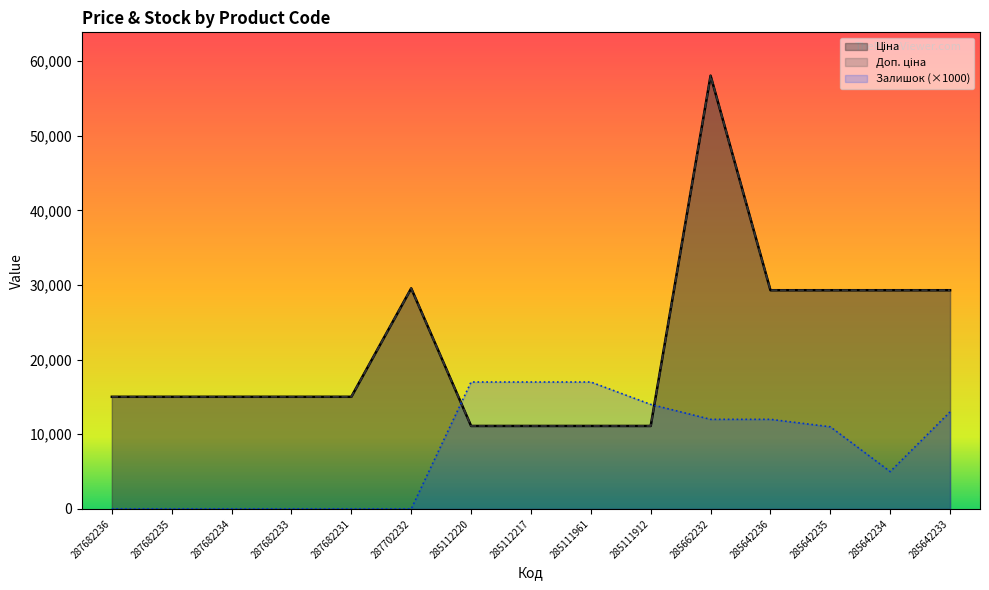

List the series in order of their peak value, lowest first.

Залишок, Ціна, Доп. ціна